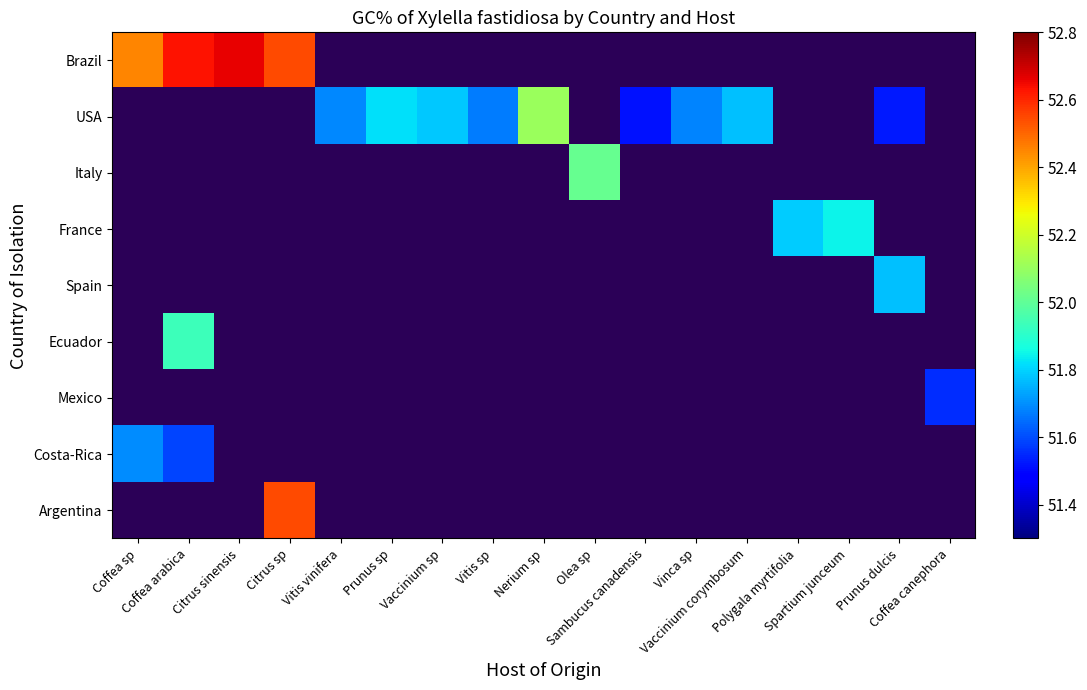

Which series has the largest total across all categories?

USA